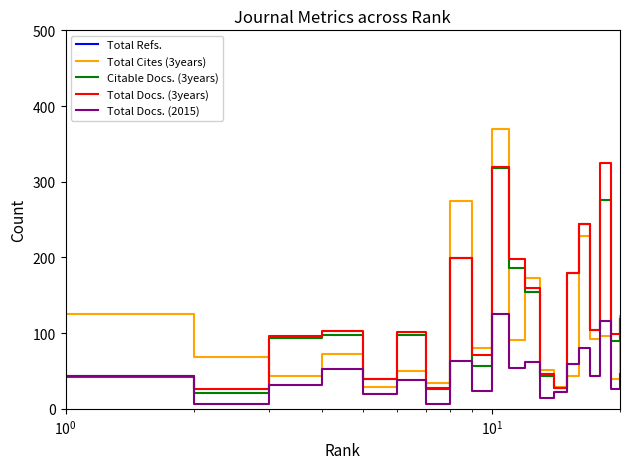

What is the highest value of the Total Docs. (2015) series?

125